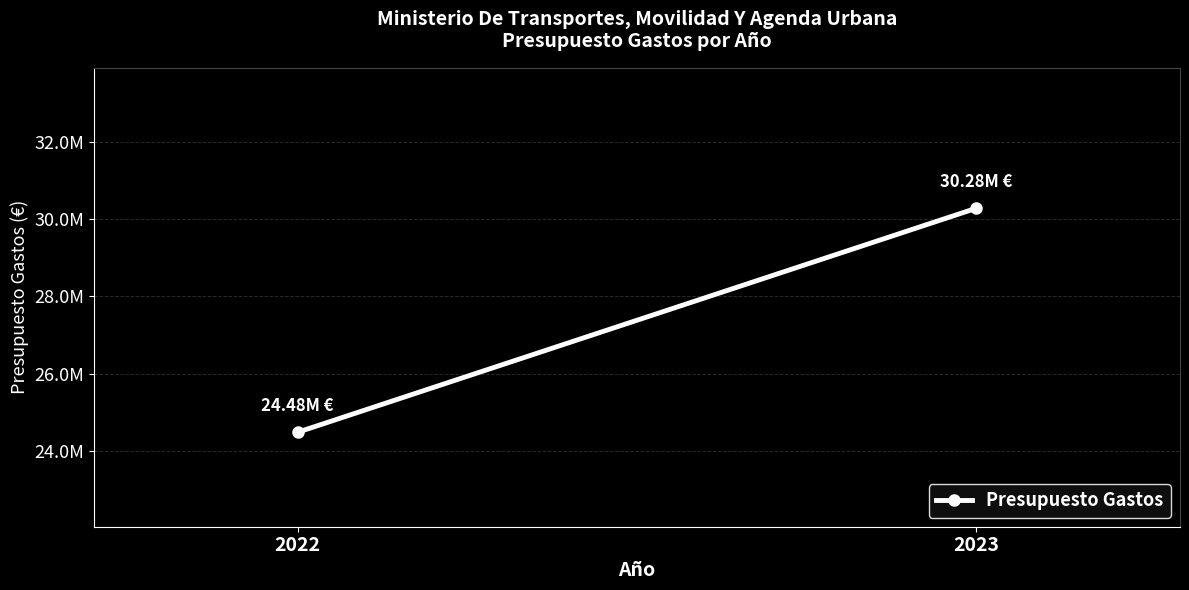

What is the ratio of the value at 2023 to the value at 2022?

1.2